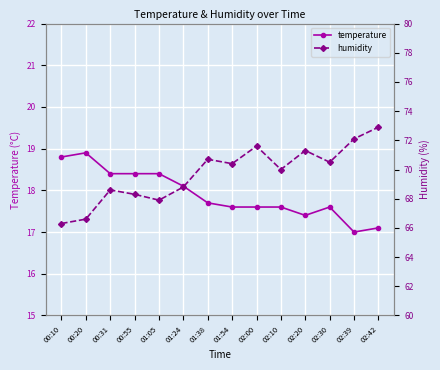

What is the total value across all series at 00:31?

87.0